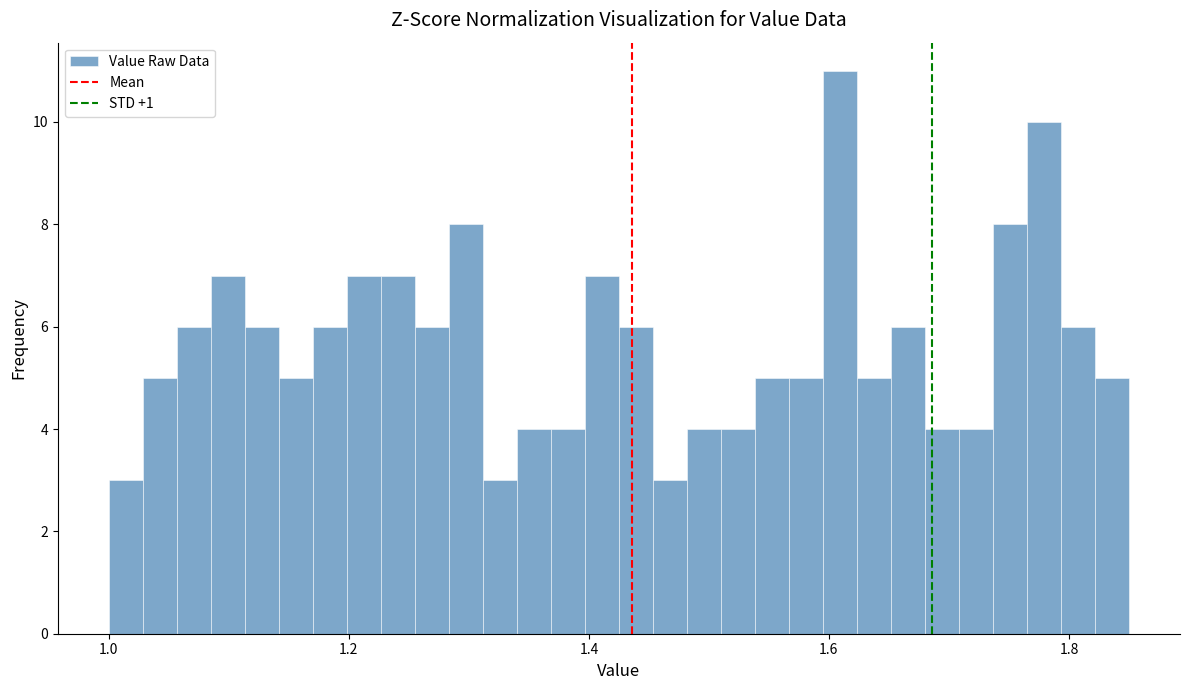

Read against the x-axis, roughly where is the centre of the tallest bar?

1.60